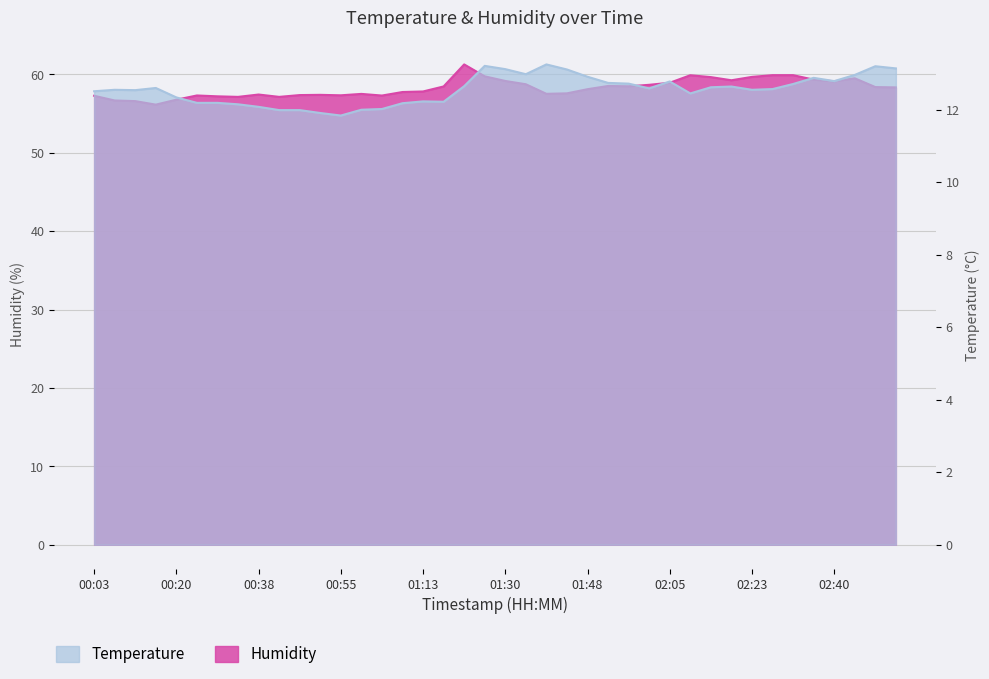

Reading left to right, what are all the values shown in this chart?

Temperature: 00:03=12.5	00:07=12.6	00:12=12.5	00:16=12.6	00:20=12.3	00:25=12.2	00:29=12.2	00:33=12.2	00:38=12.1	00:42=12.0	00:47=12.0	00:51=11.9	00:55=11.8	01:00=12.0	01:04=12.0	01:08=12.2	01:13=12.2	01:17=12.2	01:21=12.7	01:26=13.2	01:30=13.1	01:35=13.0	01:39=13.2	01:43=13.1	01:48=12.9	01:52=12.7	01:56=12.7	02:01=12.6	02:05=12.8	02:09=12.4	02:14=12.6	02:18=12.6	02:23=12.6	02:27=12.6	02:31=12.7	02:36=12.9	02:40=12.8	02:44=13.0	02:49=13.2	02:53=13.1
Humidity: 00:03=57.3	00:07=56.7	00:12=56.6	00:16=56.1	00:20=56.8	00:25=57.3	00:29=57.2	00:33=57.1	00:38=57.4	00:42=57.1	00:47=57.4	00:51=57.4	00:55=57.3	01:00=57.5	01:04=57.3	01:08=57.7	01:13=57.8	01:17=58.5	01:21=61.3	01:26=59.7	01:30=59.1	01:35=58.7	01:39=57.5	01:43=57.6	01:48=58.1	01:52=58.5	01:56=58.5	02:01=58.7	02:05=58.9	02:09=59.9	02:14=59.6	02:18=59.2	02:23=59.7	02:27=59.9	02:31=59.9	02:36=59.3	02:40=59.1	02:44=59.5	02:49=58.4	02:53=58.3